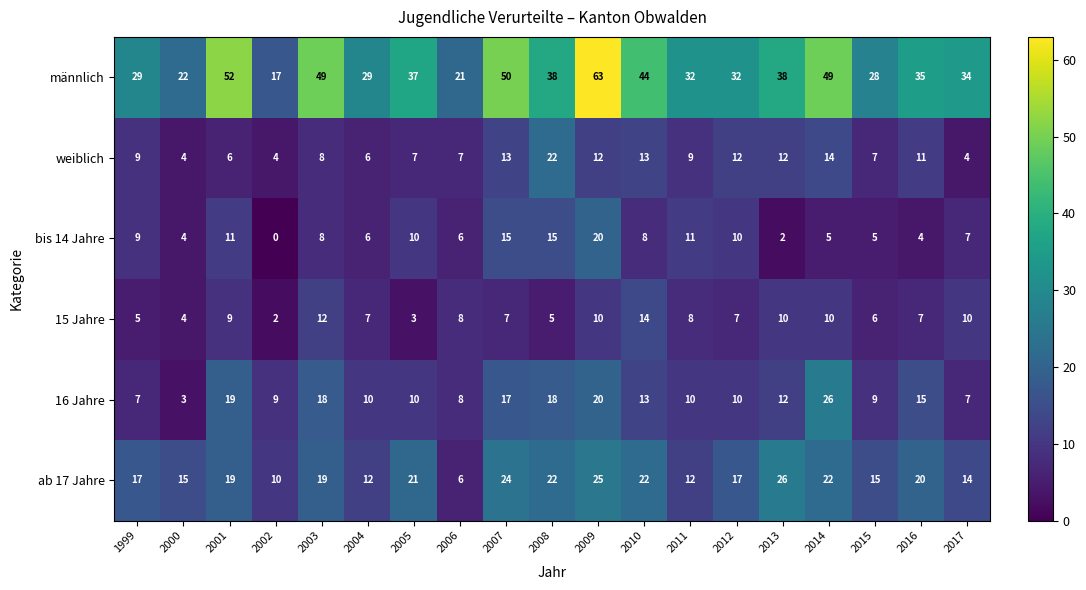

What is the total value across all series at 1999?

76